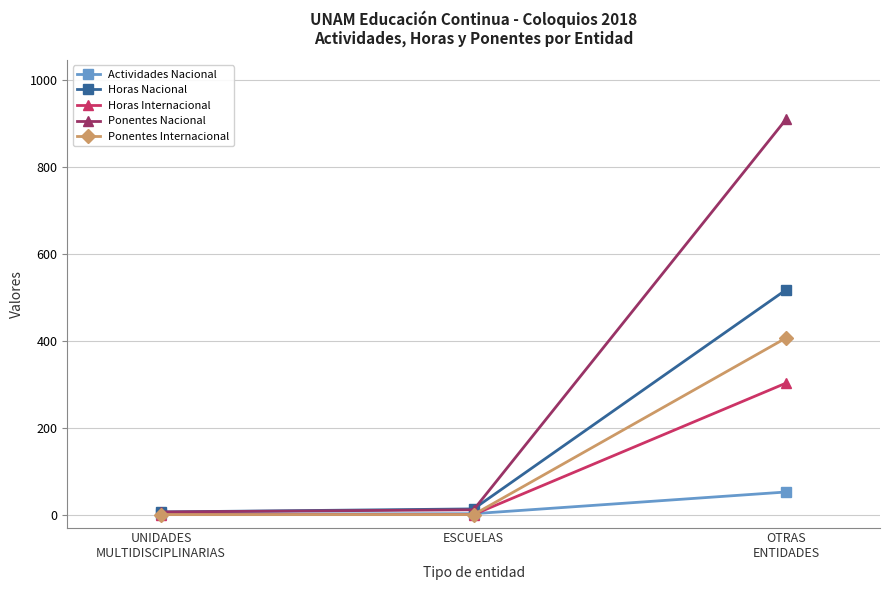

How many values in the Actividades Nacional series are below 2?

1